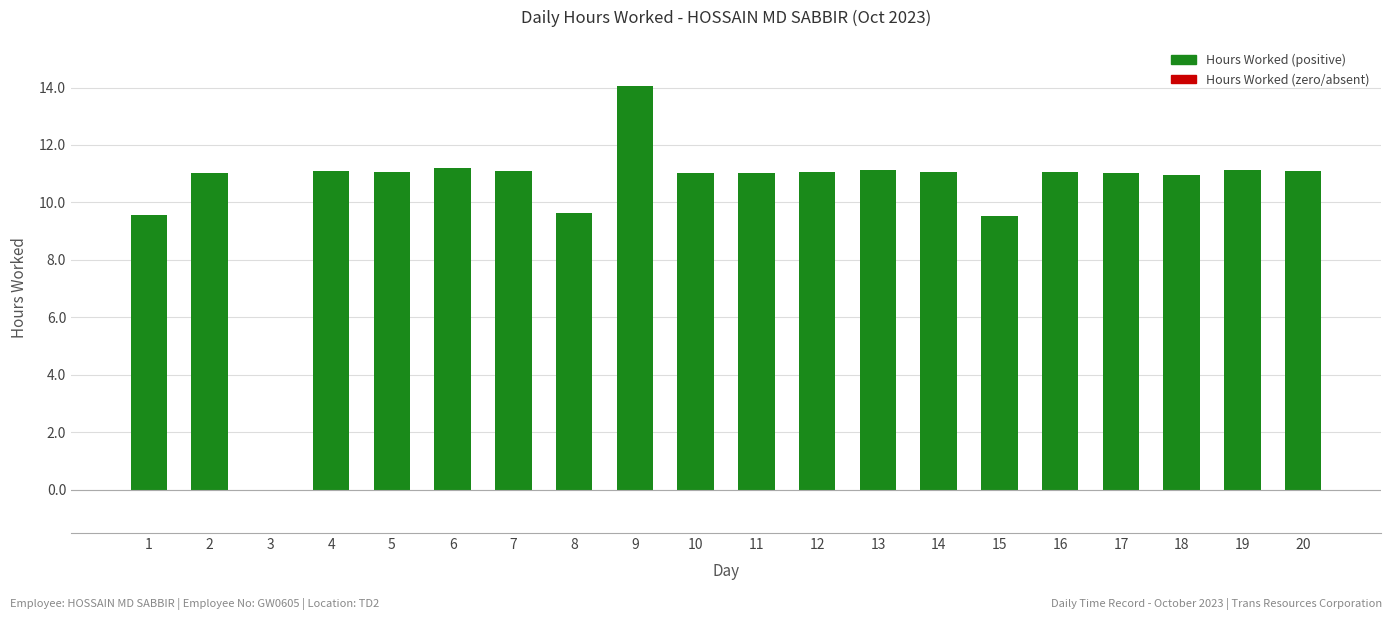

What is the sum of all values?

208.8